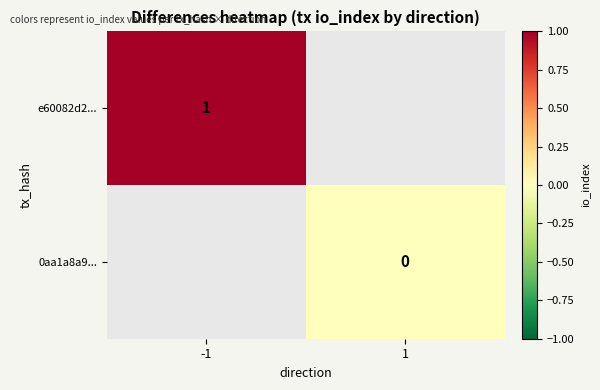

What is the maximum value shown in the chart?

1.0